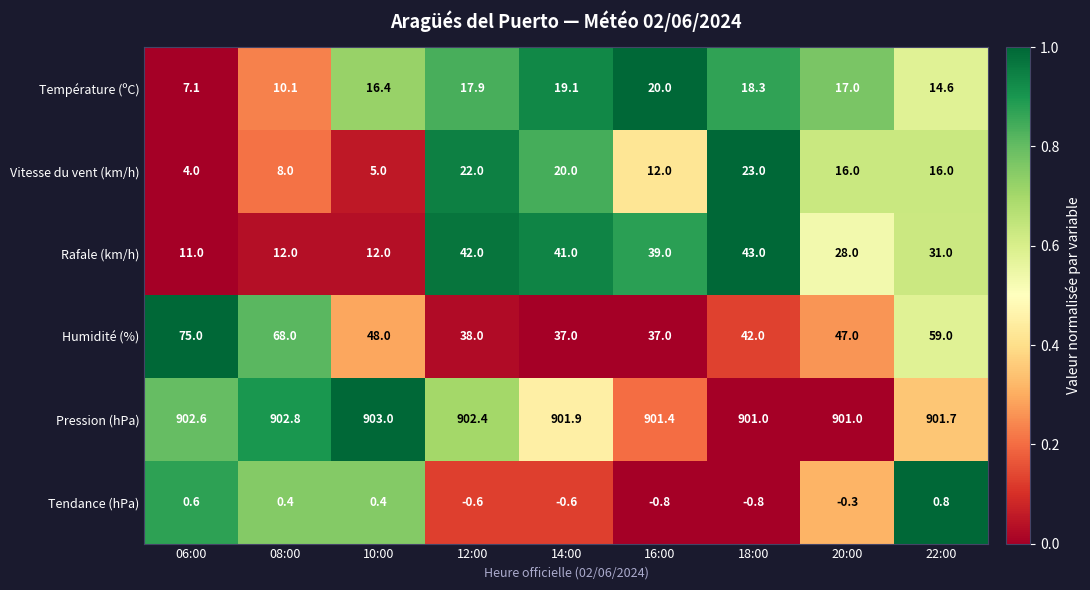

Which series changed the most between 06:00 and 08:00?

Humidité (%)